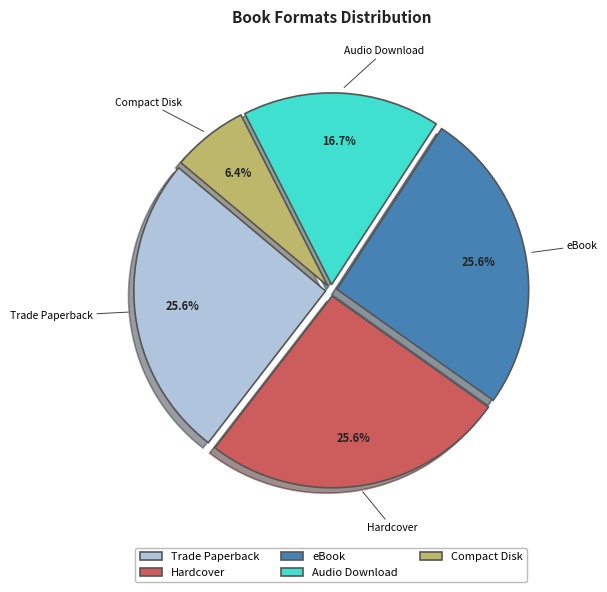

What is the ratio of the value at eBook to the value at Trade Paperback?

1.0